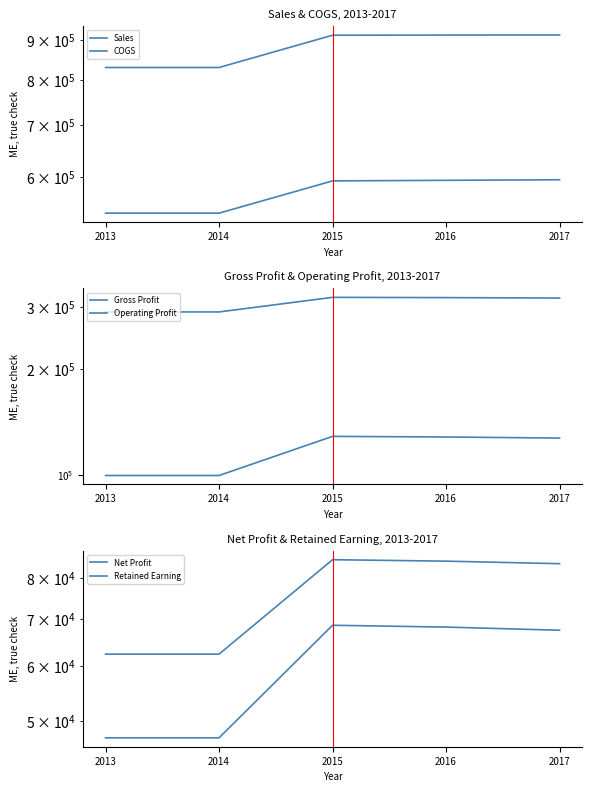

Reading right to left, extract all data points from this chart.

Sales: 913800.0	913700.0	913220.0	830200.0	830200.0
COGS: 595725.0	594725.0	593725.0	539750.0	539750.0
Gross Profit: 318075.0	318975.0	319495.0	290450.0	290450.0
Operating Profit: 127325.0	128225.0	128745.0	99700.0	99700.0
Net Profit: 83907.4	84611.0	85017.6	62310.0	62310.0
Retained Earning: 67407.4	68111.0	68517.6	47310.0	47310.0